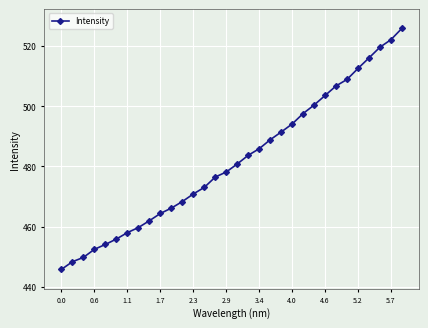

Is this an area chart (filled region under the line)?

No